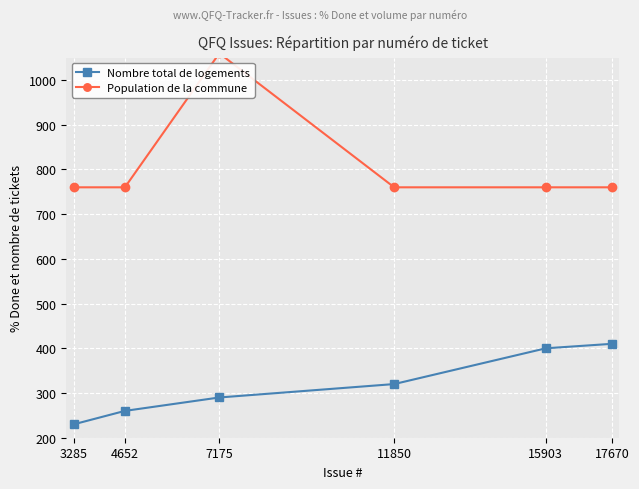

Is the value of Population de la commune at 11850 greater than the value of Nombre total de logements at 11850?

Yes